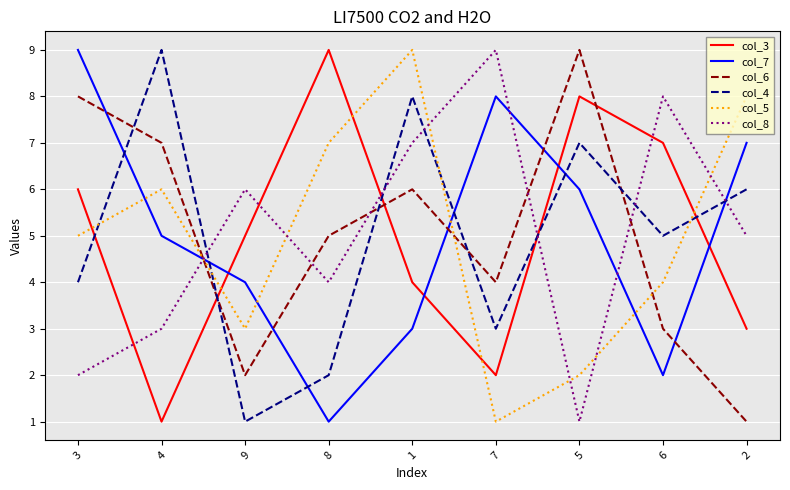

Count the col_7 values in the range 3 to 7.

5